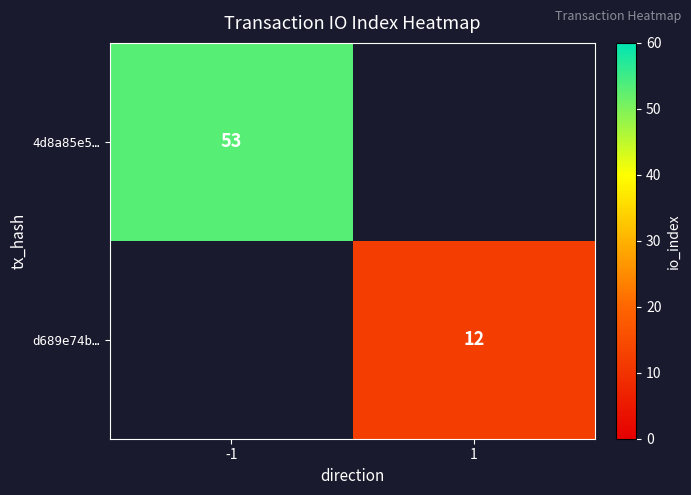

The d689e74b… series shows 12 at 1. True or false?

True